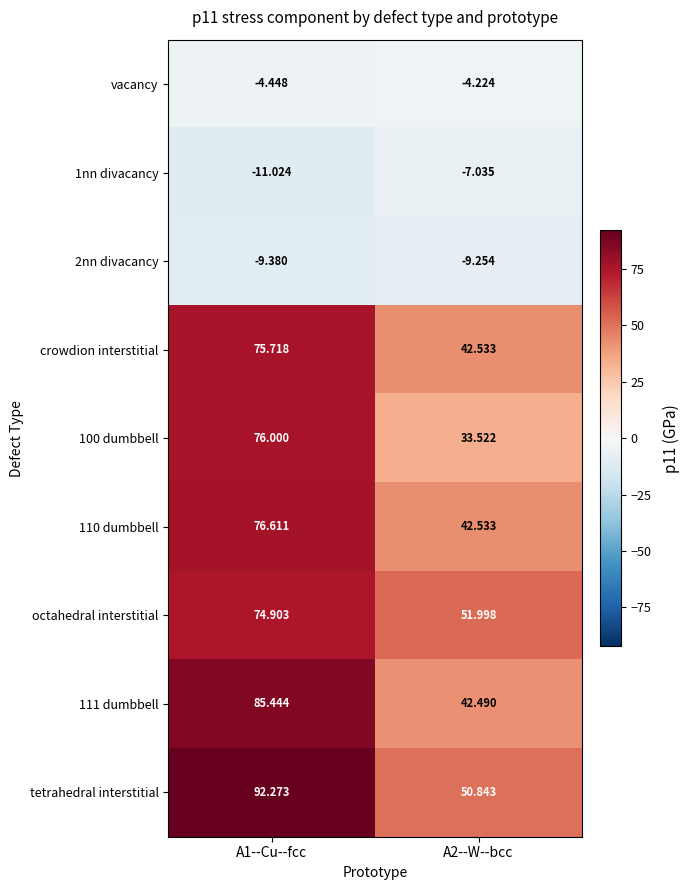

Is the value of octahedral interstitial at A2--W--bcc greater than the value of 100 dumbbell at A2--W--bcc?

Yes